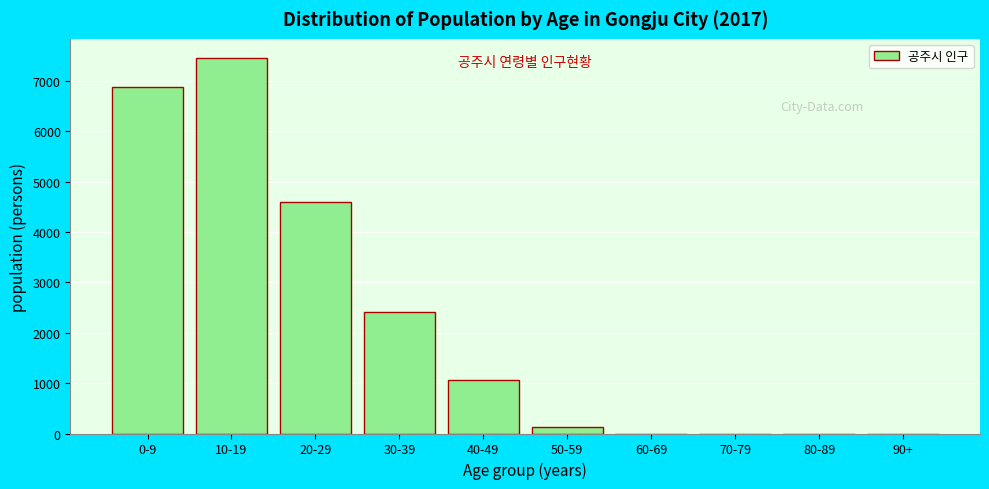

Reading right to left, extract all data points from this chart.

90+=0	80-89=0	70-79=0	60-69=0	50-59=138	40-49=1065	30-39=2405	20-29=4592	10-19=7460	0-9=6870